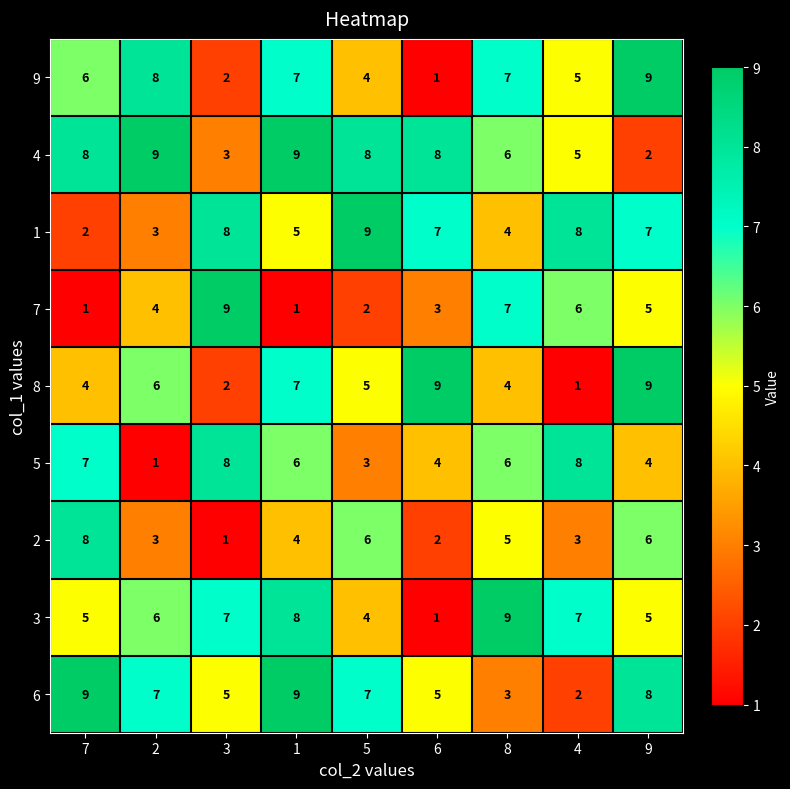

What is the maximum value for 2?

8